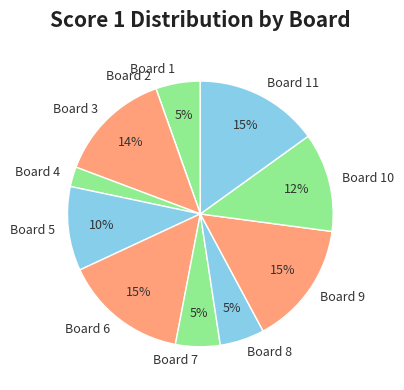

Combined, do Board 4 and Board 6 account for over 50%?

No